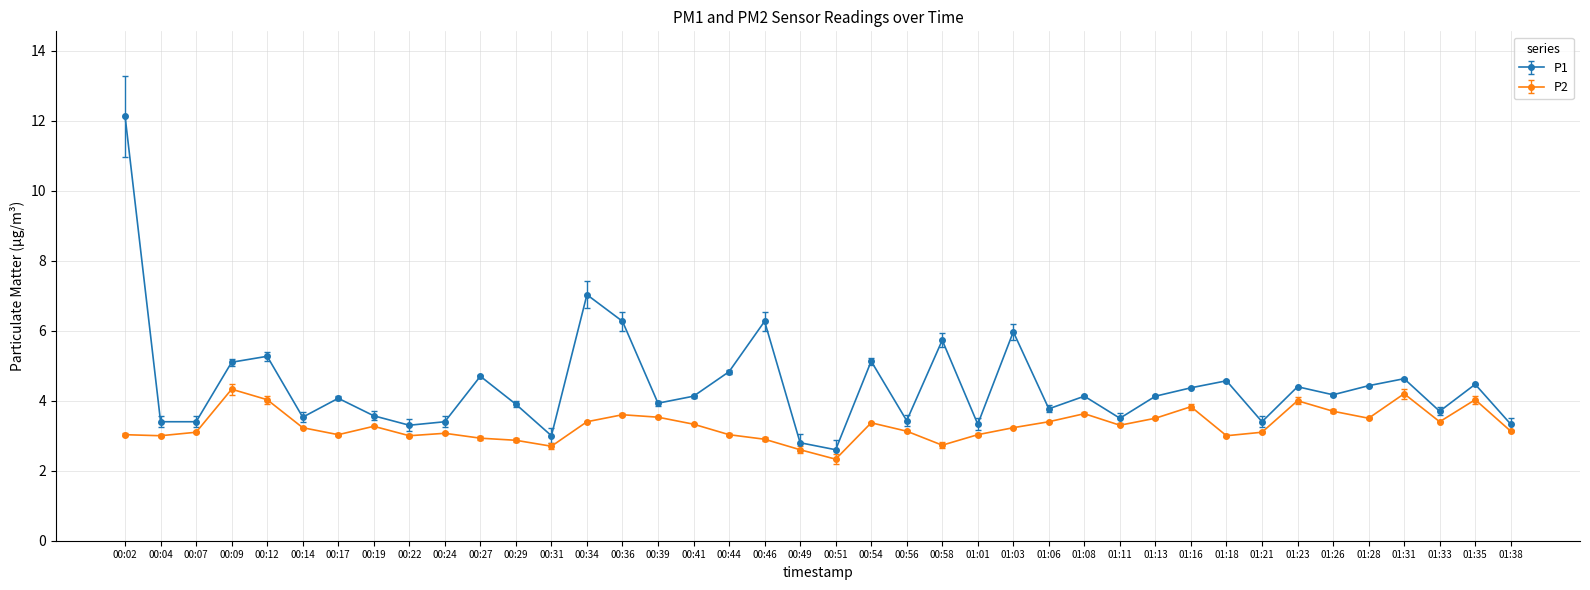

Read the P2 value at 01:26.

3.7